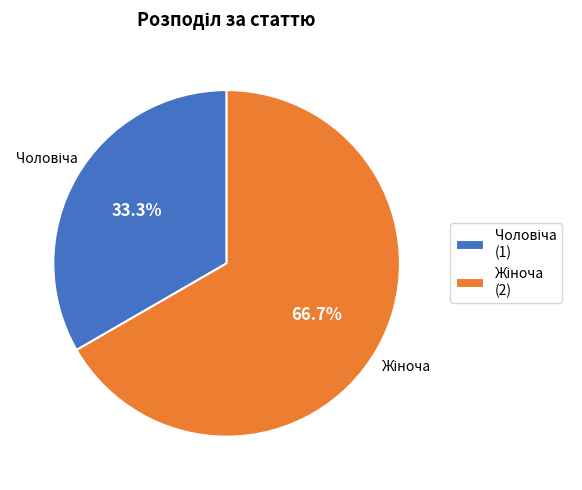

Is there a majority slice in this chart?

Yes